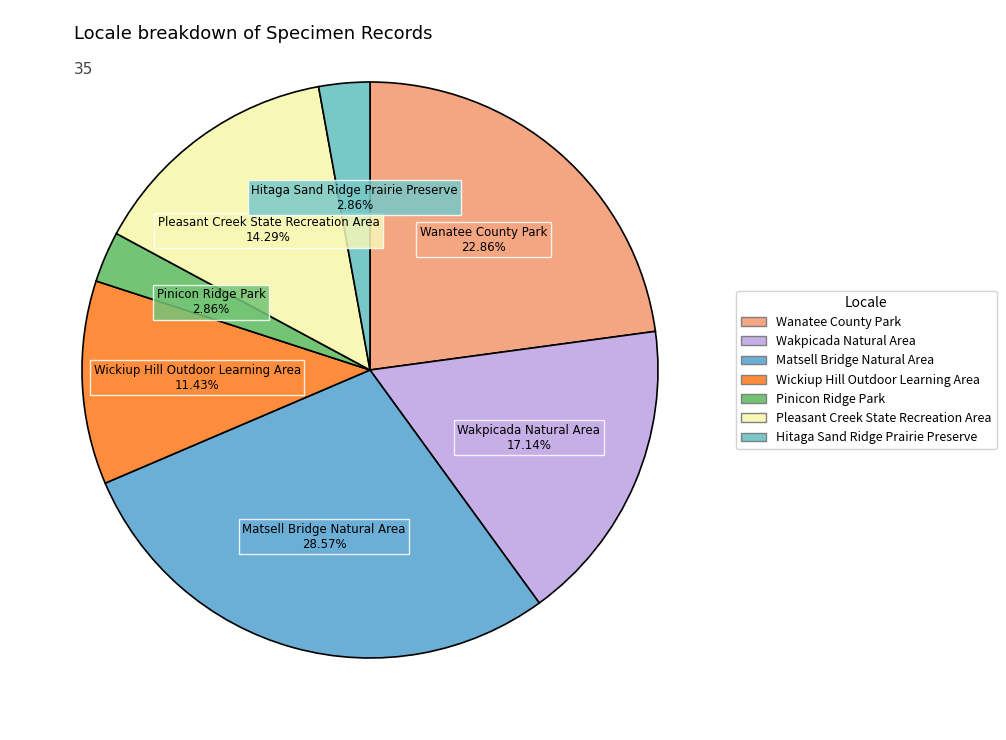

Is Wickiup Hill Outdoor Learning Area the majority of the pie?

No